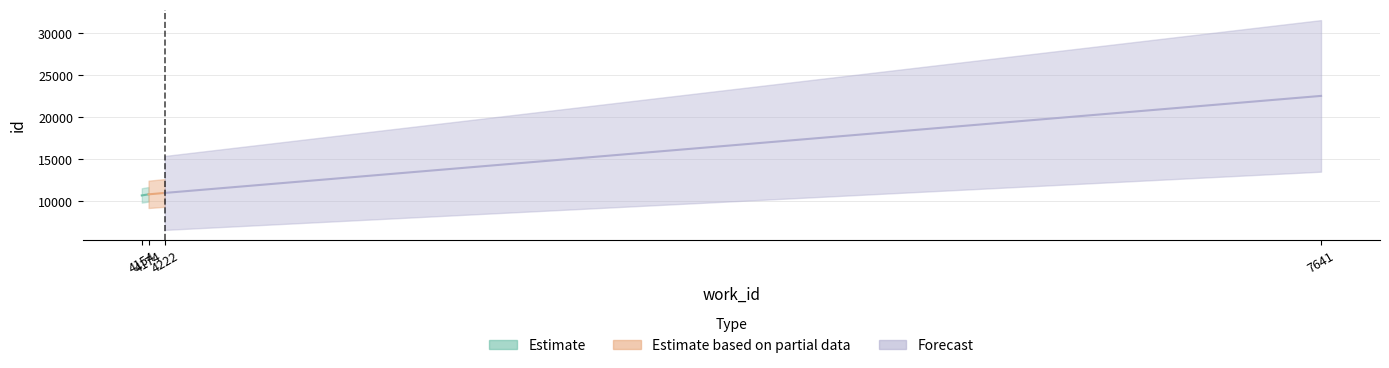

Reading left to right, transcribe all the data shown in this chart.

work_id: 4154	4174	4222	7641
id: 10696	10827	10994	22537